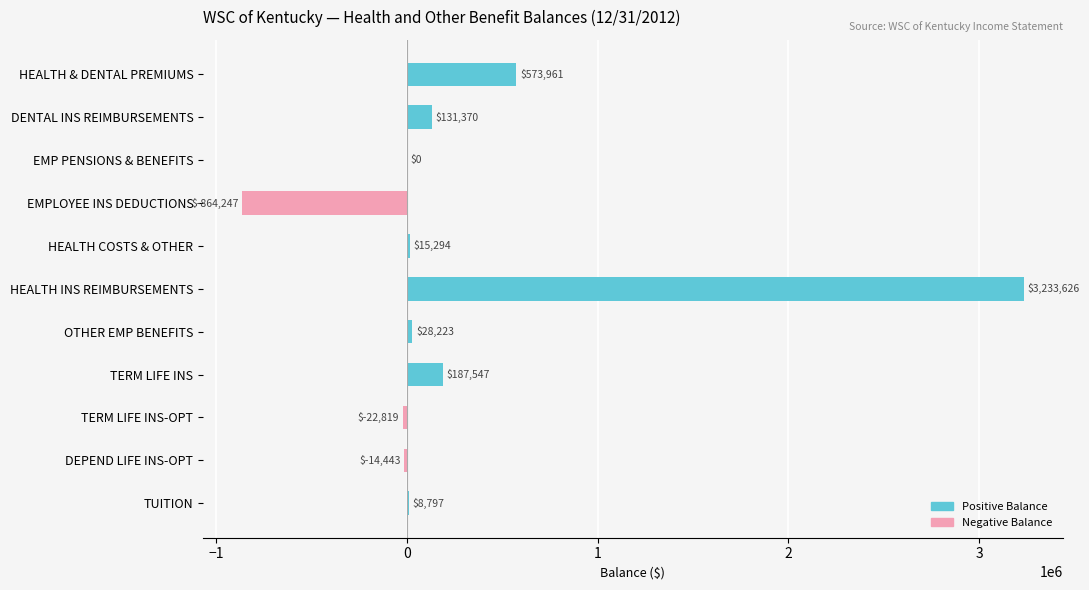

What value does the data have at HEALTH & DENTAL PREMIUMS?

573961.4